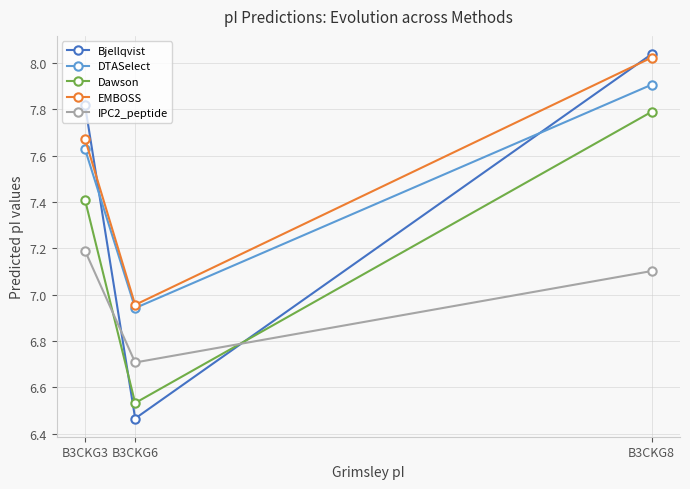

What is the sum of the Dawson values at B3CKG6 and B3CKG8?

14.3